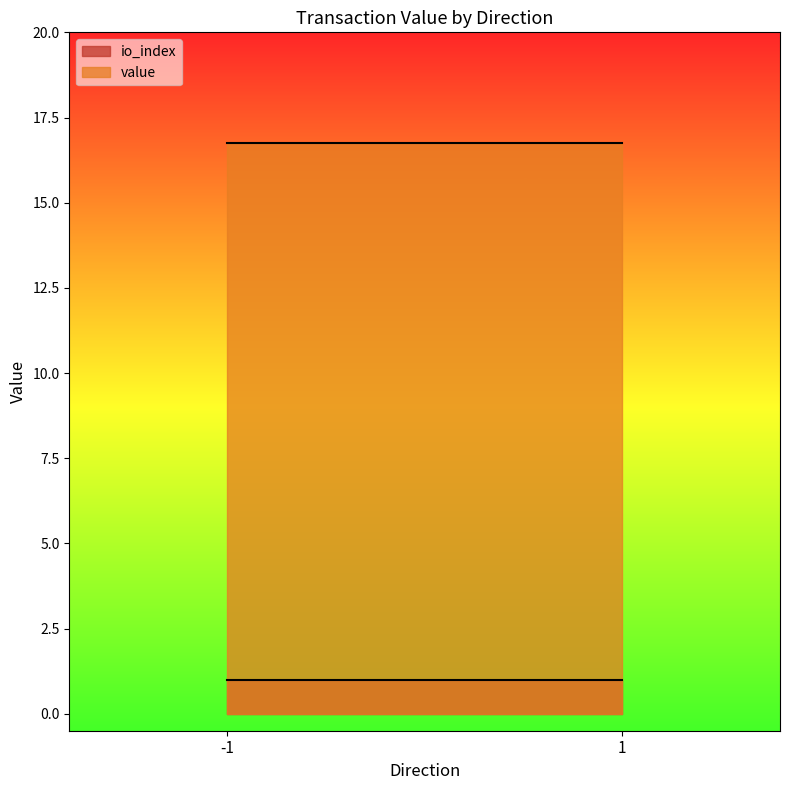

Reading left to right, transcribe all the data shown in this chart.

io_index: -1=1.0	1=1.0
value: -1=16.8	1=16.8